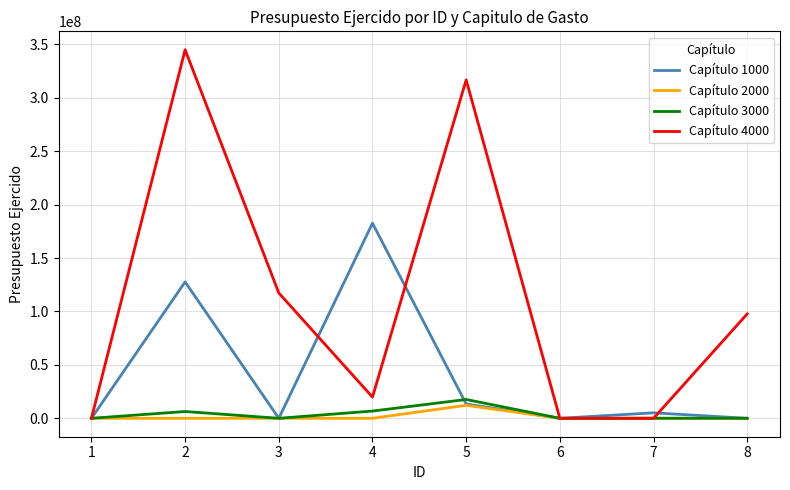

Which series has the largest range (max minus min)?

Capítulo 4000